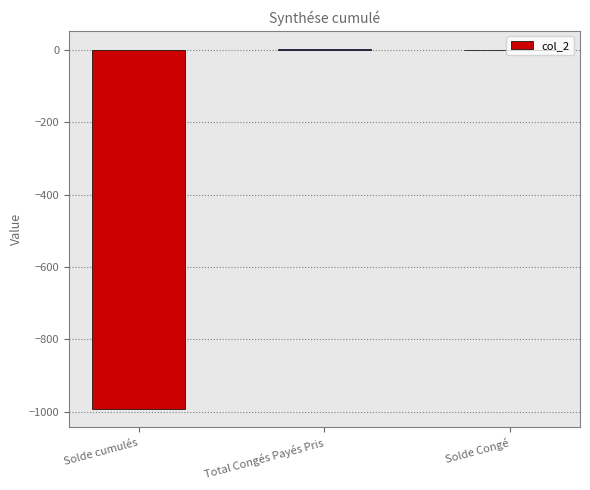

What is the sum of the values at Total Congés Payés Pris and Solde cumulés?

-990.5